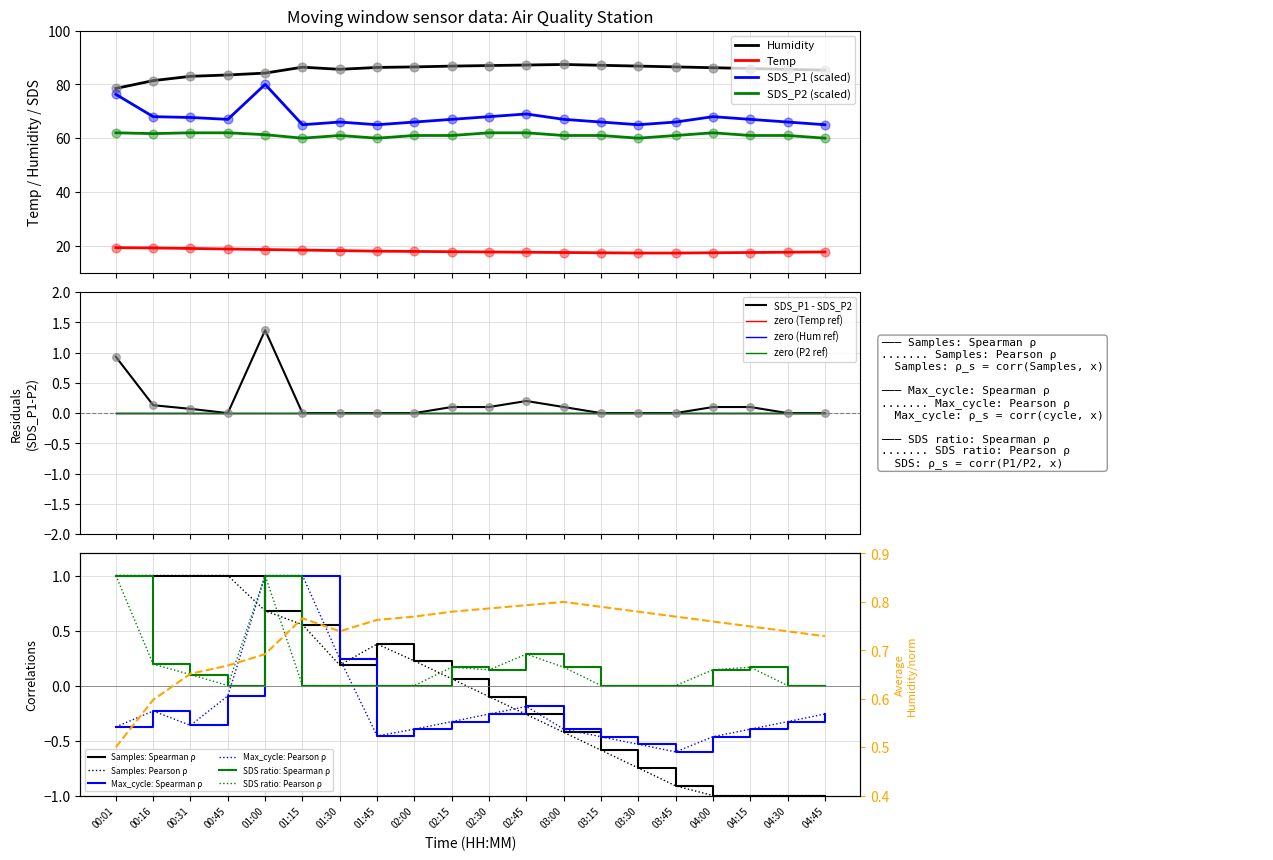

What are all the series names shown in the legend?

Temp, Humidity, SDS_P1, SDS_P2